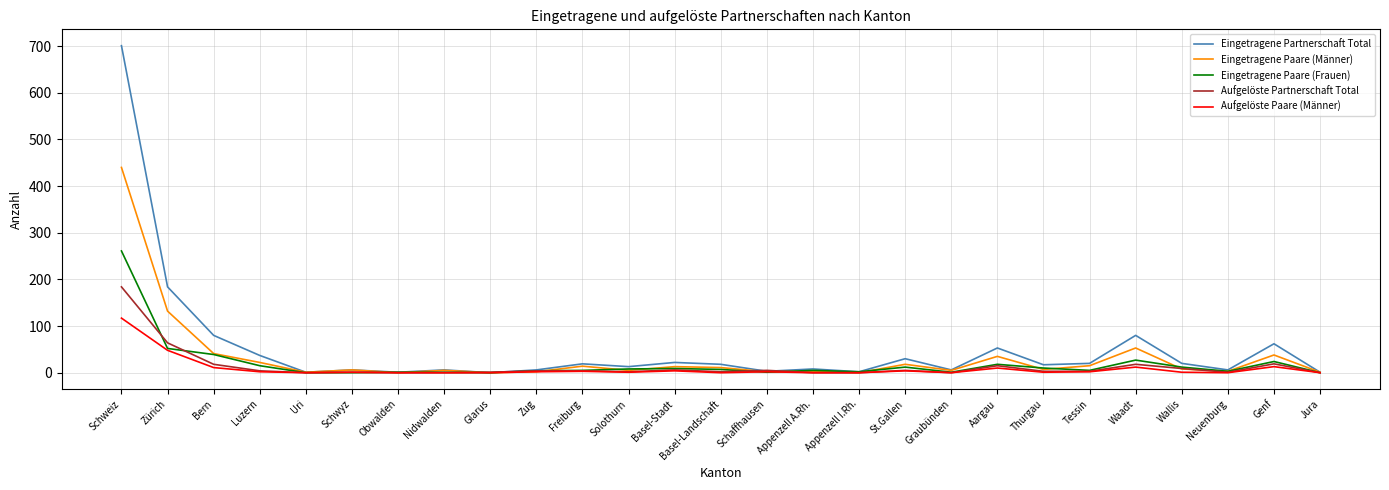

At which category does the chart reach its peak across all series?

Schweiz